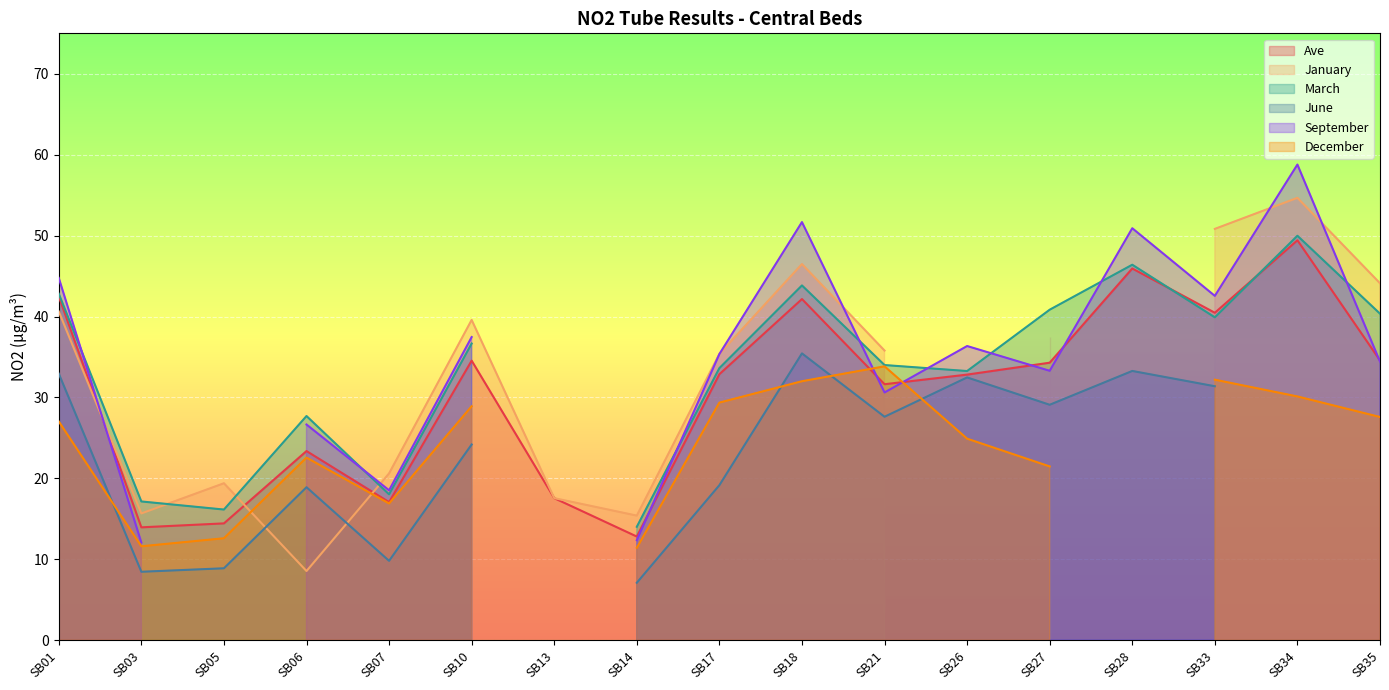

What is the value of the December point at the 10th from the left?

32.0